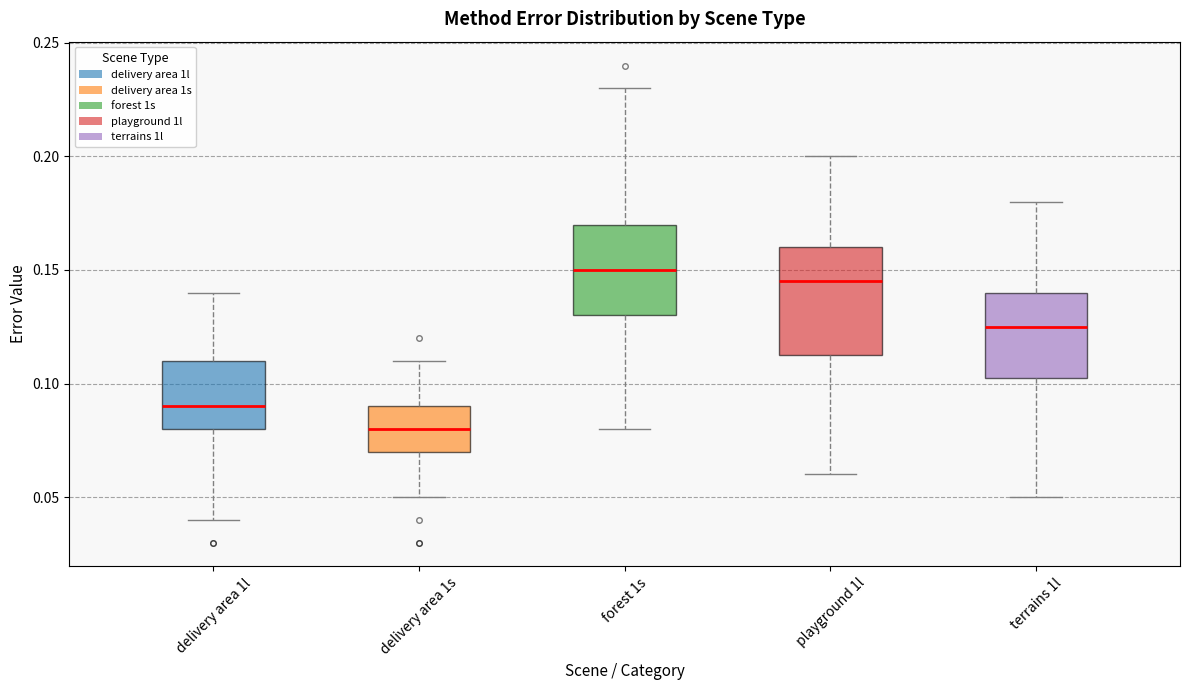

Reading left to right, read every box against the y-axis: the position of its median line, the range the box covers, and the ends of its whiskers. The values are not printed on the chart, so give them approximately, as read against the axis.

delivery area 1l: median 0.090, box 0.080 to 0.110, whiskers 0.040 to 0.140
delivery area 1s: median 0.080, box 0.070 to 0.090, whiskers 0.050 to 0.110
forest 1s: median 0.150, box 0.130 to 0.170, whiskers 0.080 to 0.230
playground 1l: median 0.145, box 0.115 to 0.160, whiskers 0.060 to 0.200
terrains 1l: median 0.125, box 0.105 to 0.140, whiskers 0.050 to 0.180